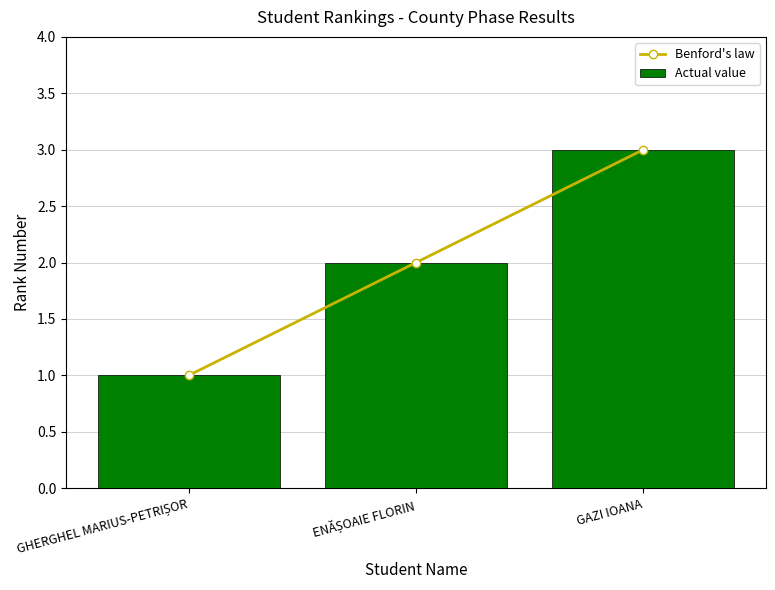

At how many categories does at least one series exceed 1?

2